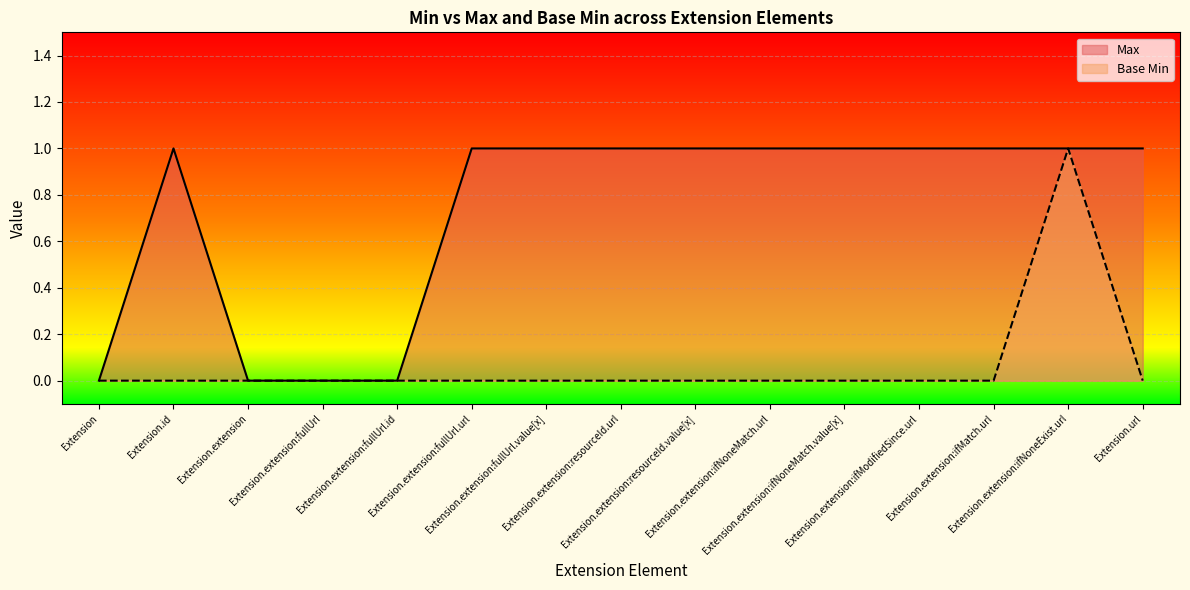

True or false: Base Min and Max intersect in this chart.

False